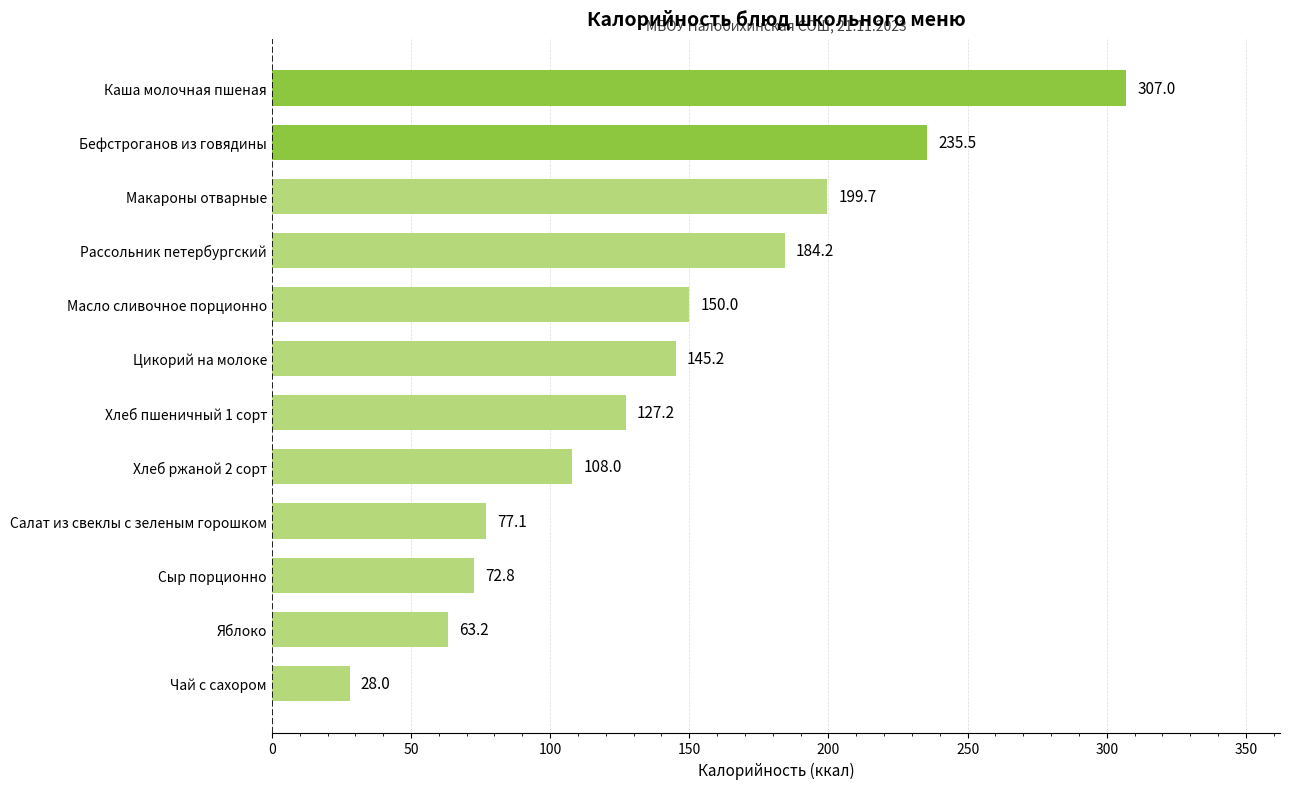

True or false: the data shows 46.2 at Цикорий на молоке.

False